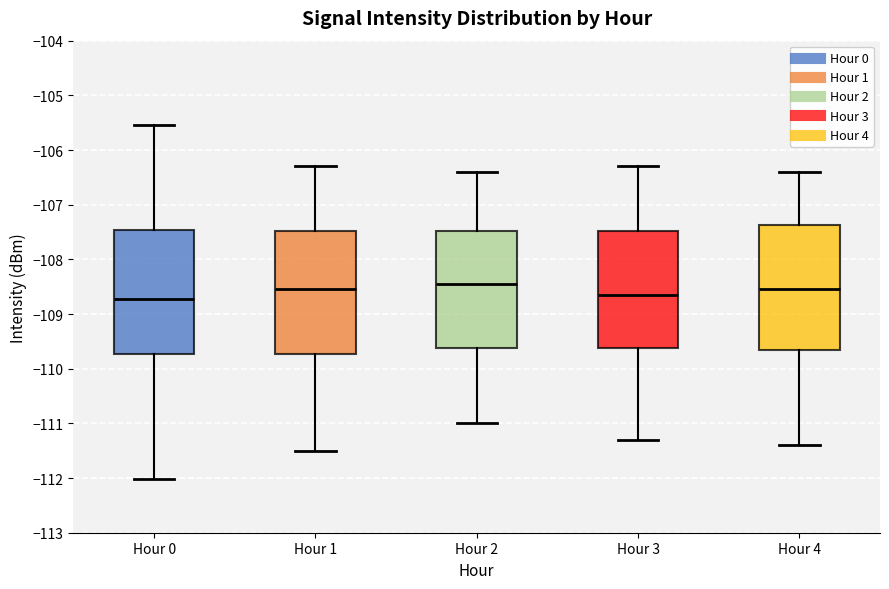

Reading left to right, read every box against the y-axis: the position of its median line, the range the box covers, and the ends of its whiskers. The values are not printed on the chart, so give them approximately, as read against the axis.

Hour 0: median -108.7, box -109.7 to -107.5, whiskers -112.0 to -105.5
Hour 1: median -108.5, box -109.7 to -107.5, whiskers -111.5 to -106.3
Hour 2: median -108.4, box -109.6 to -107.5, whiskers -111.0 to -106.4
Hour 3: median -108.6, box -109.6 to -107.5, whiskers -111.3 to -106.3
Hour 4: median -108.5, box -109.6 to -107.4, whiskers -111.4 to -106.4